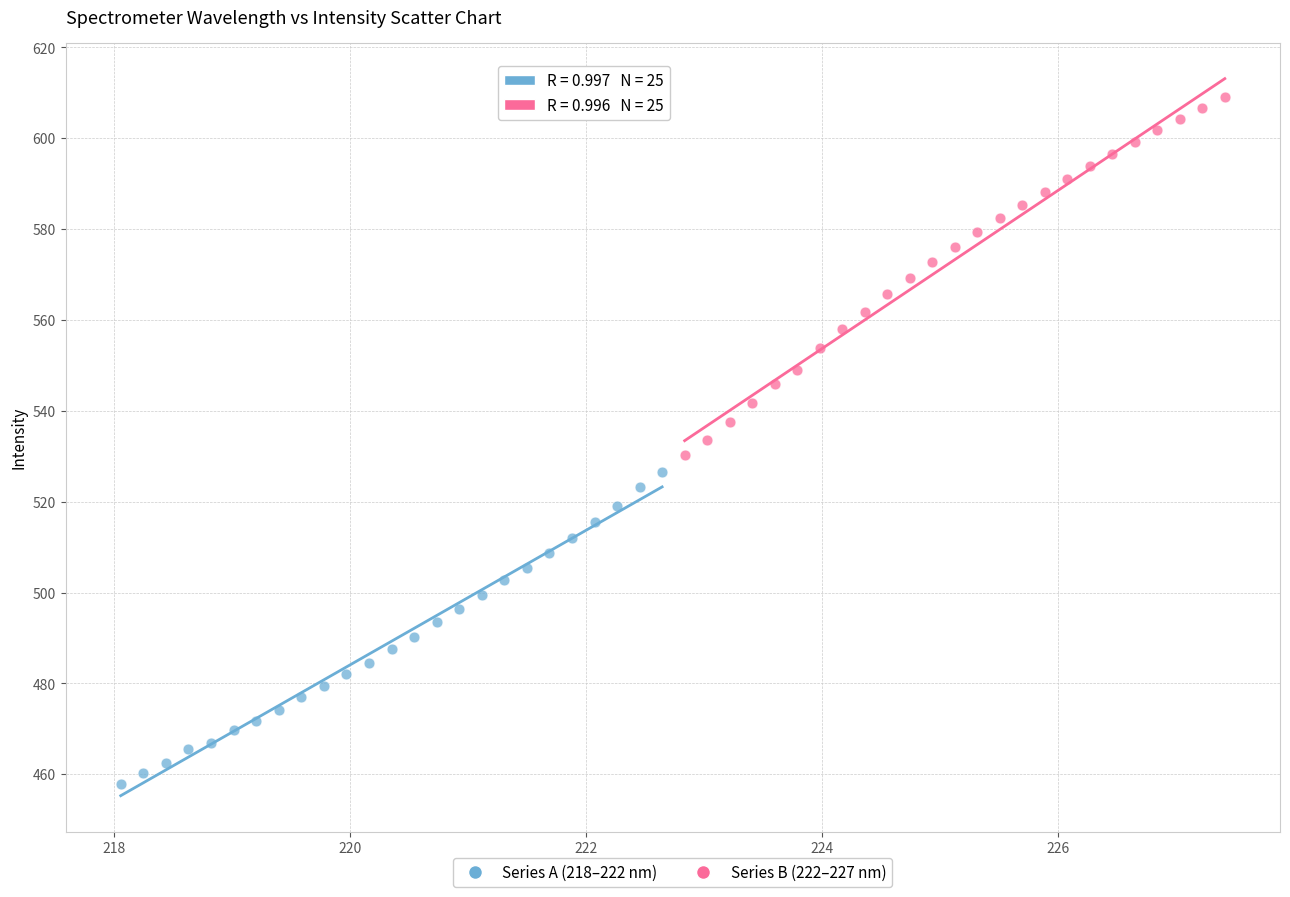

Which series reaches the minimum Y coordinate?

Series A (218–222 nm)